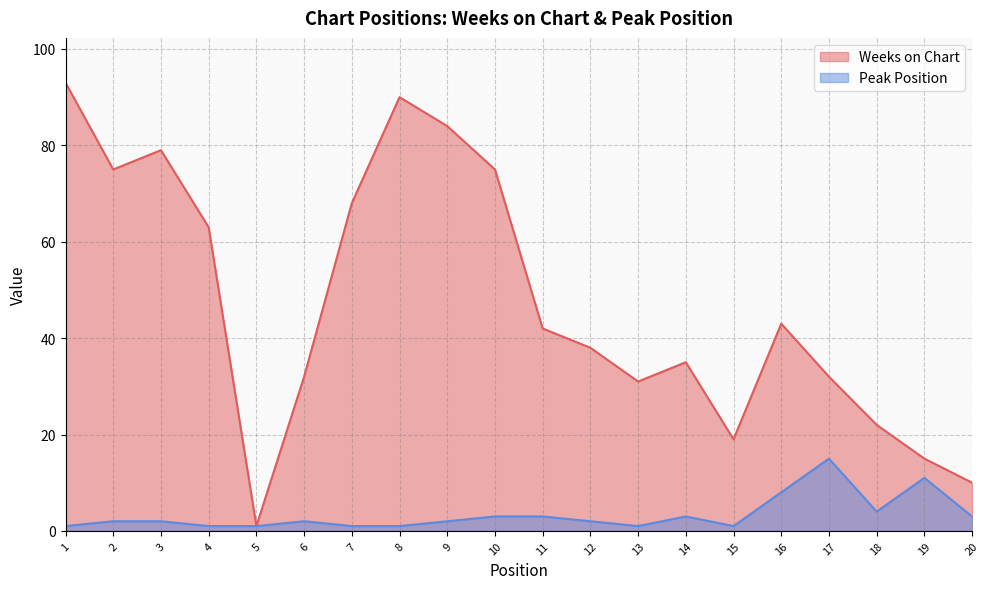

True or false: Peak Position and Weeks on Chart cross at least once.

False